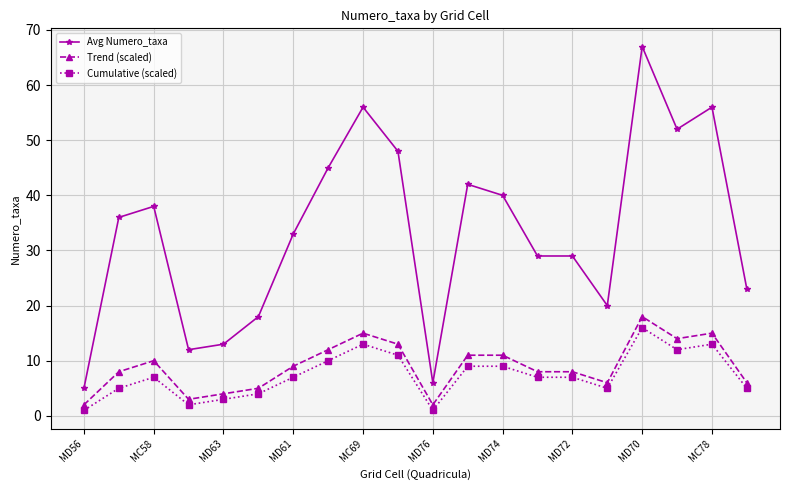

What is the sum of all Cumulative (scaled) values?

147